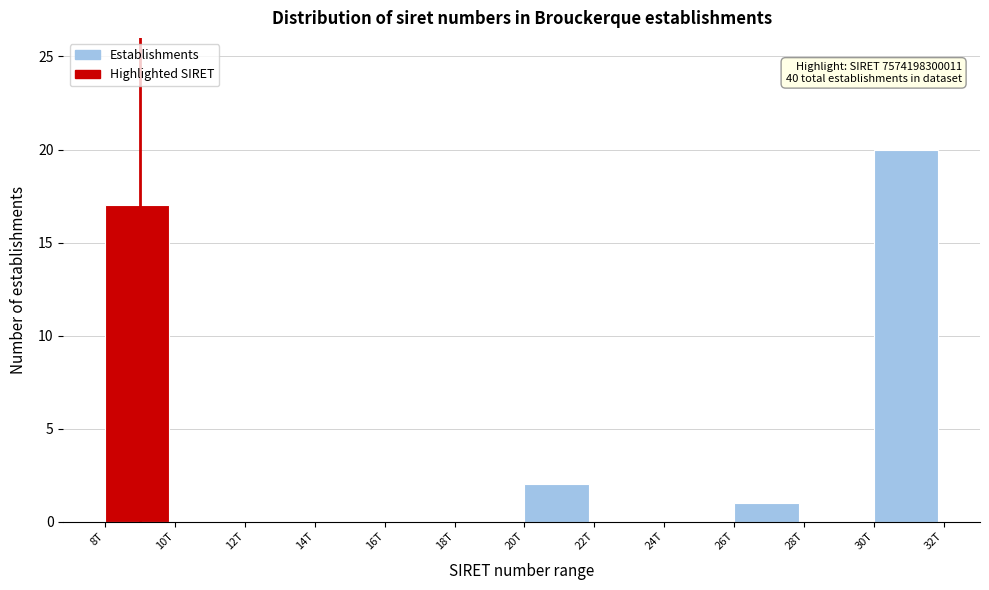

Reading left to right, extract all data points from this chart.

8T=17	10T=0	12T=0	14T=0	16T=0	18T=0	20T=2	22T=0	24T=0	26T=1	28T=0	30T=20